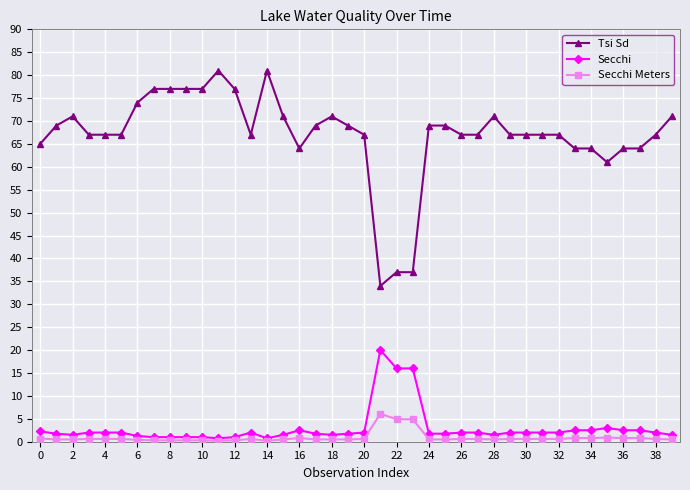

What is the greatest value displayed?

81.0